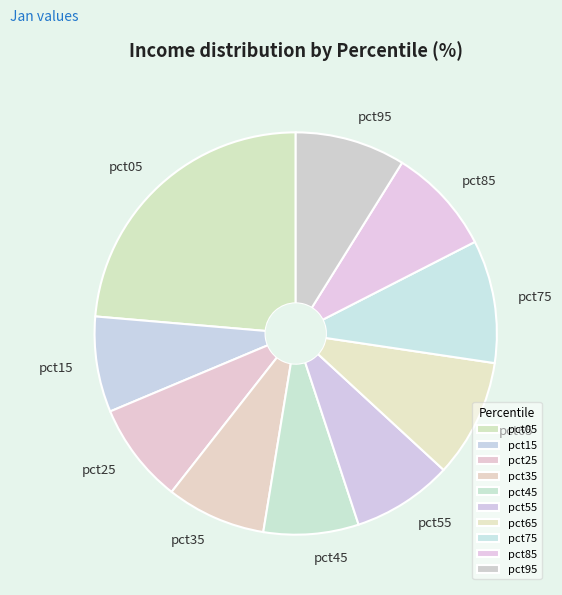

How many segments does this pie chart have?

10